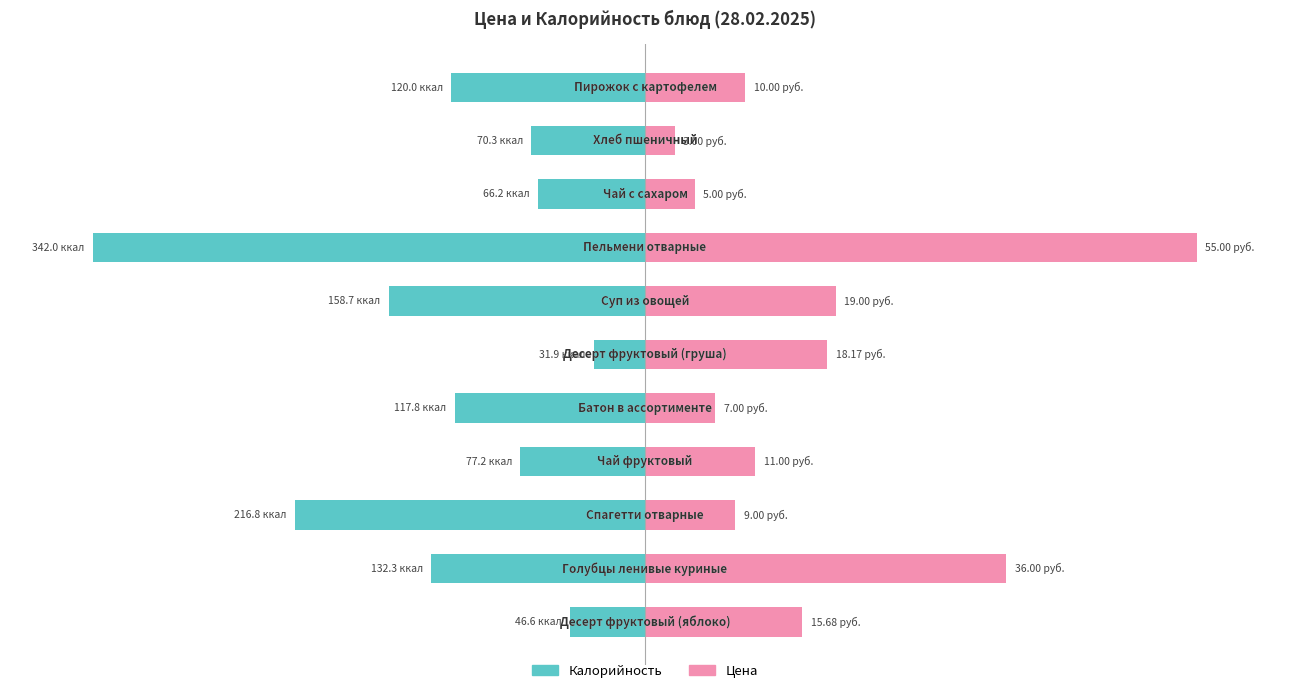

Reading left to right, extract all data points from this chart.

Калорийность: 0=-13.6	1=-38.7	2=-63.4	3=-22.6	4=-34.4	5=-9.3	6=-46.4	7=-100.0	8=-19.4	9=-20.6	10=-35.1
Цена: 0=28.5	1=65.5	2=16.4	3=20.0	4=12.7	5=33.0	6=34.5	7=100.0	8=9.1	9=5.5	10=18.2